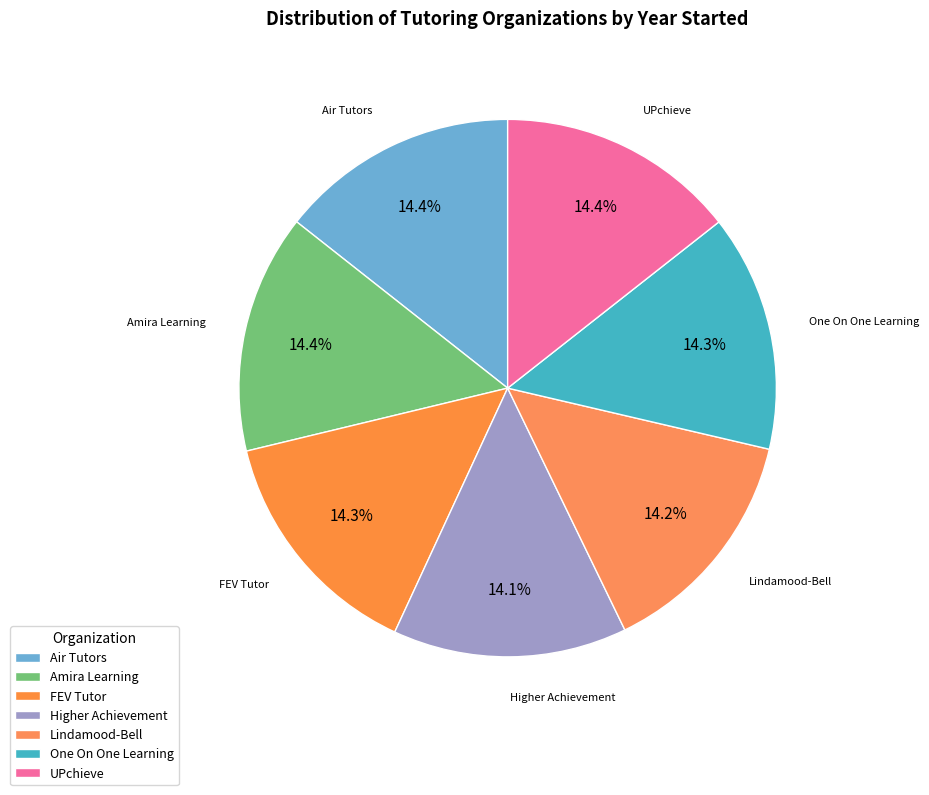

Is it true that One On One Learning is 23% of the pie?

False